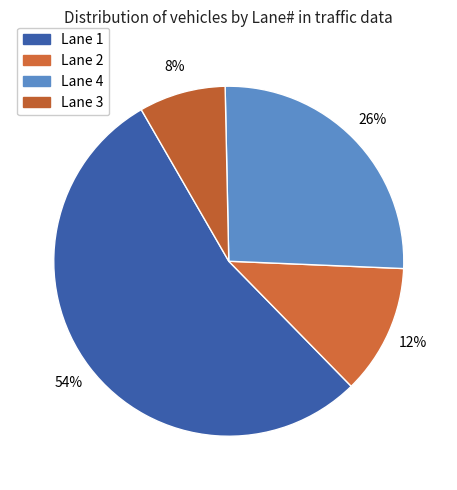

Combined, do Lane 4 and Lane 1 account for over 50%?

Yes